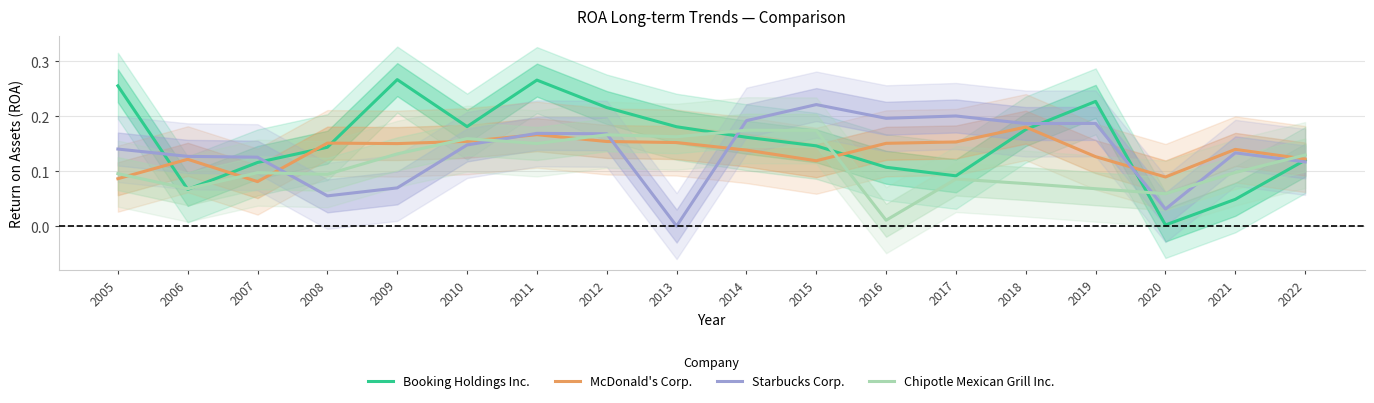

What is the sum of the McDonald's Corp. values at 2020 and 2012?

0.2